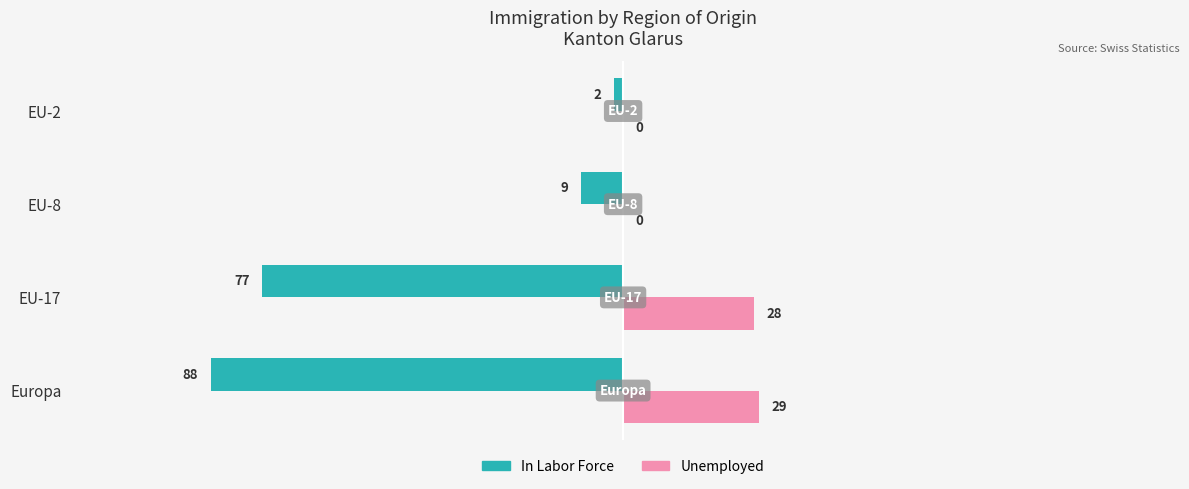

Which series has the widest spread of values?

In Labor Force